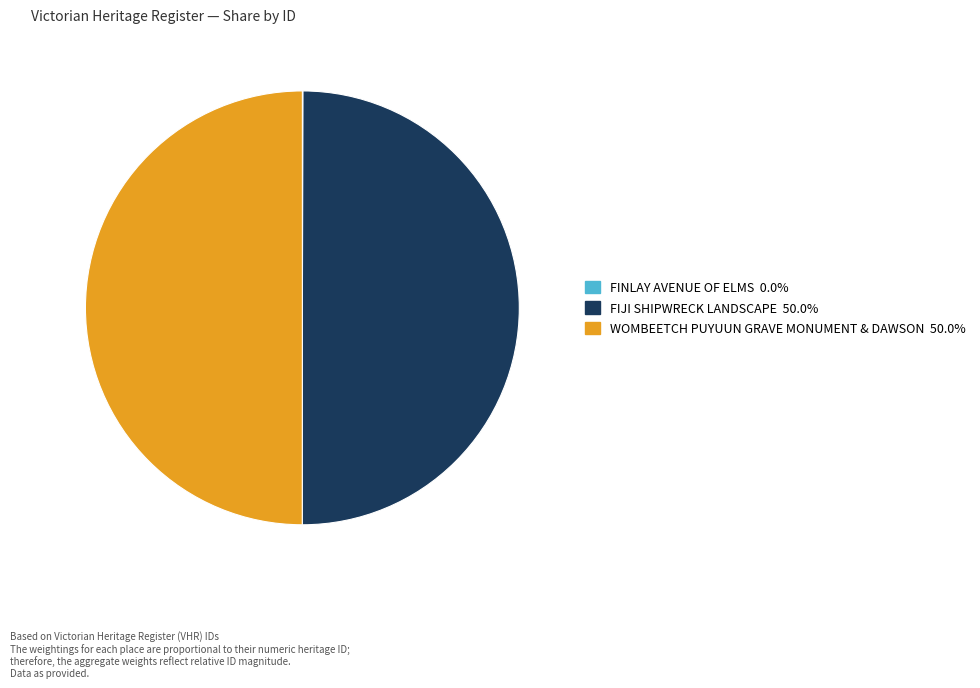

Combined, do WOMBEETCH PUYUUN GRAVE MONUMENT & DAWSON and FIJI SHIPWRECK LANDSCAPE account for over 50%?

Yes